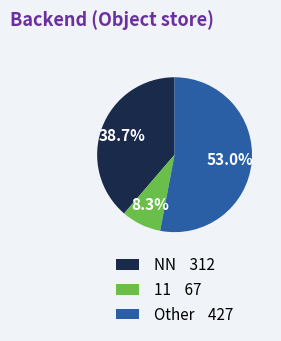

Does any single category account for the majority?

Yes